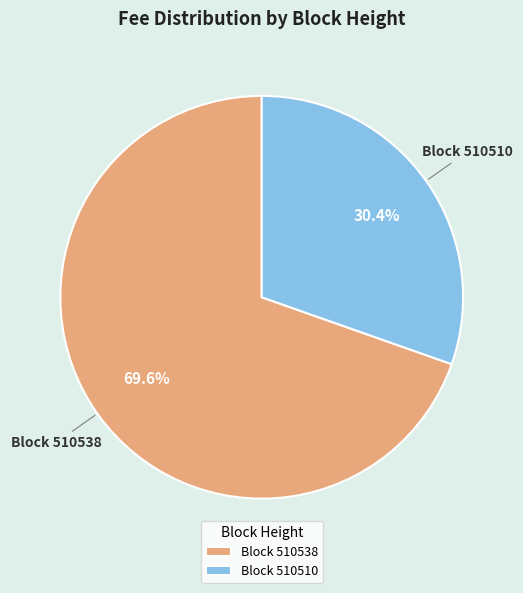

Which has a higher value, Block 510538 or Block 510510?

Block 510538